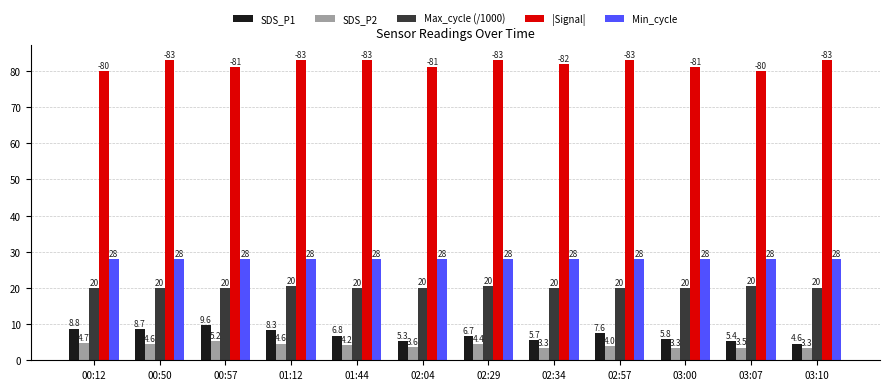

Rank the series by their maximum value, from lowest to highest.

SDS_P2, SDS_P1, Max_cycle (/1000), Min_cycle, |Signal|